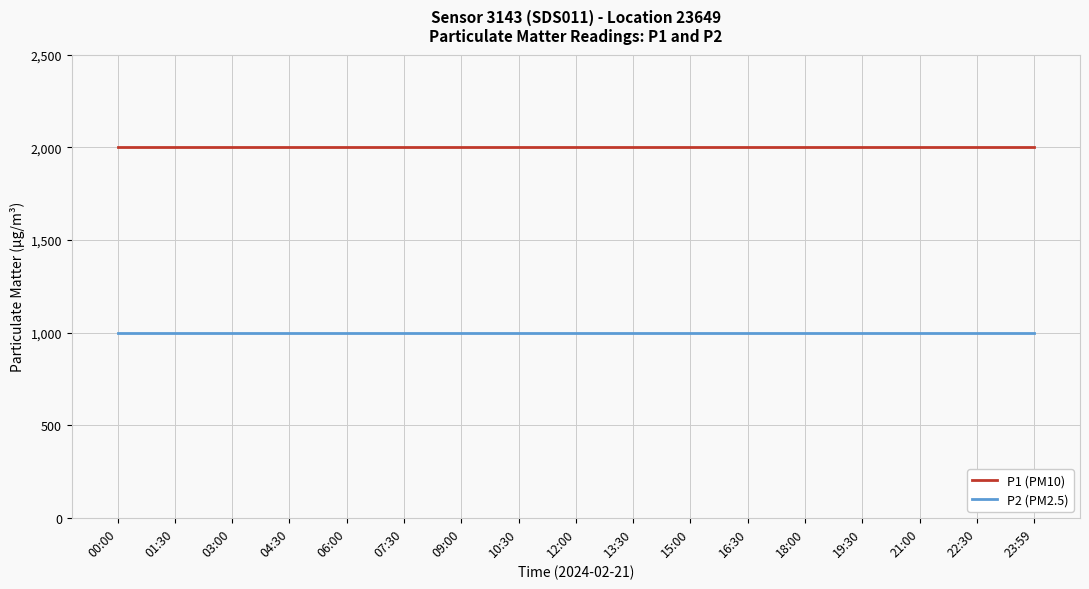

What is the smallest value displayed?

999.9